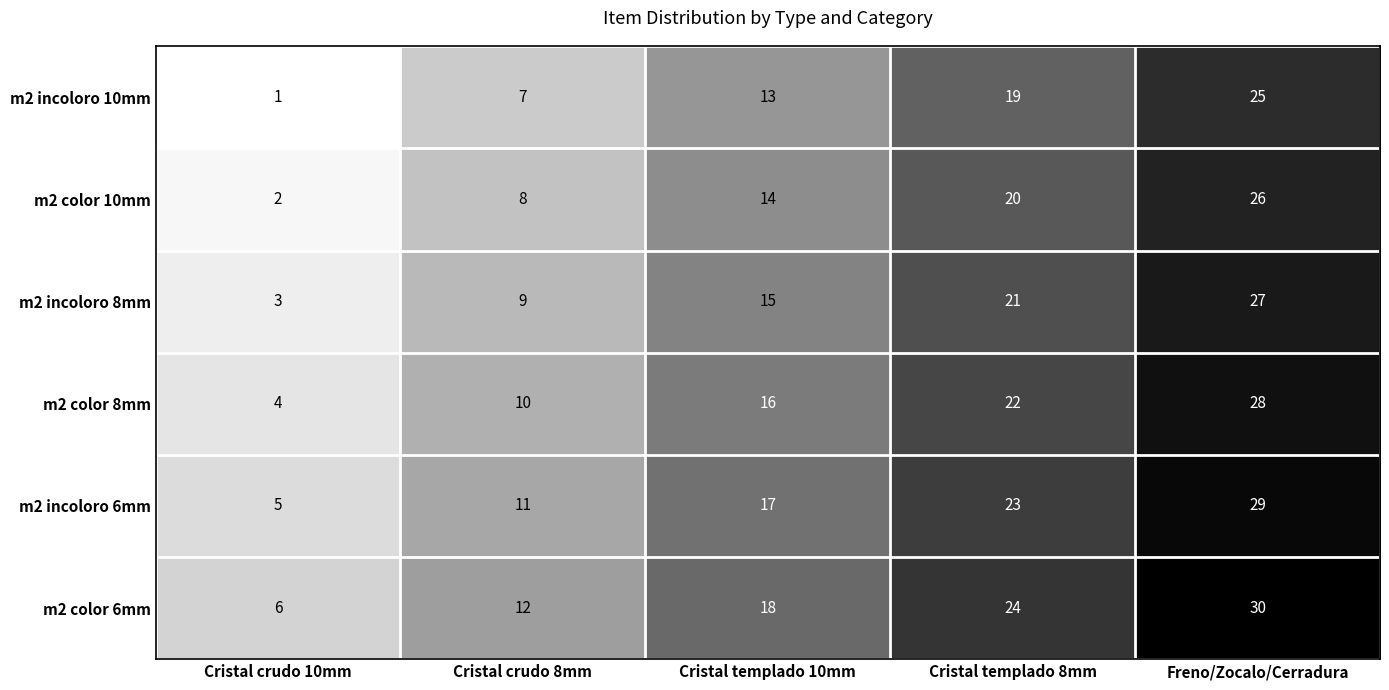

What is the average value of the m2 color 8mm series?

16